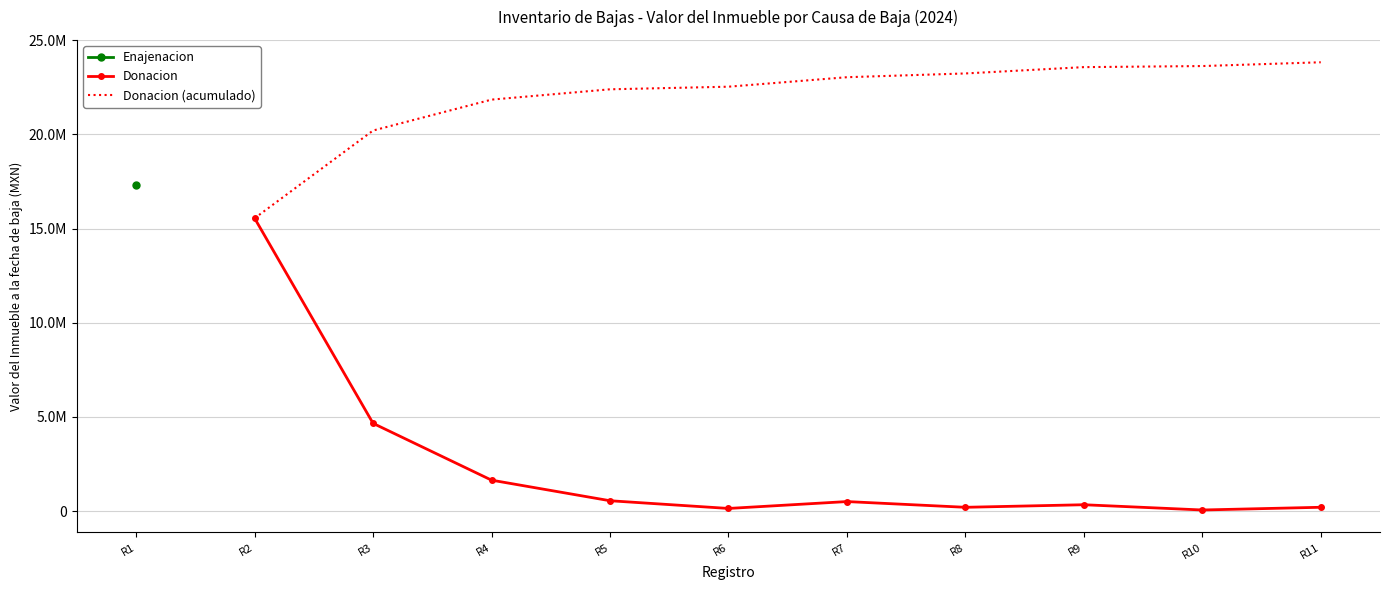

The Donacion (acumulado) series shows 24767417 at R1. True or false?

False